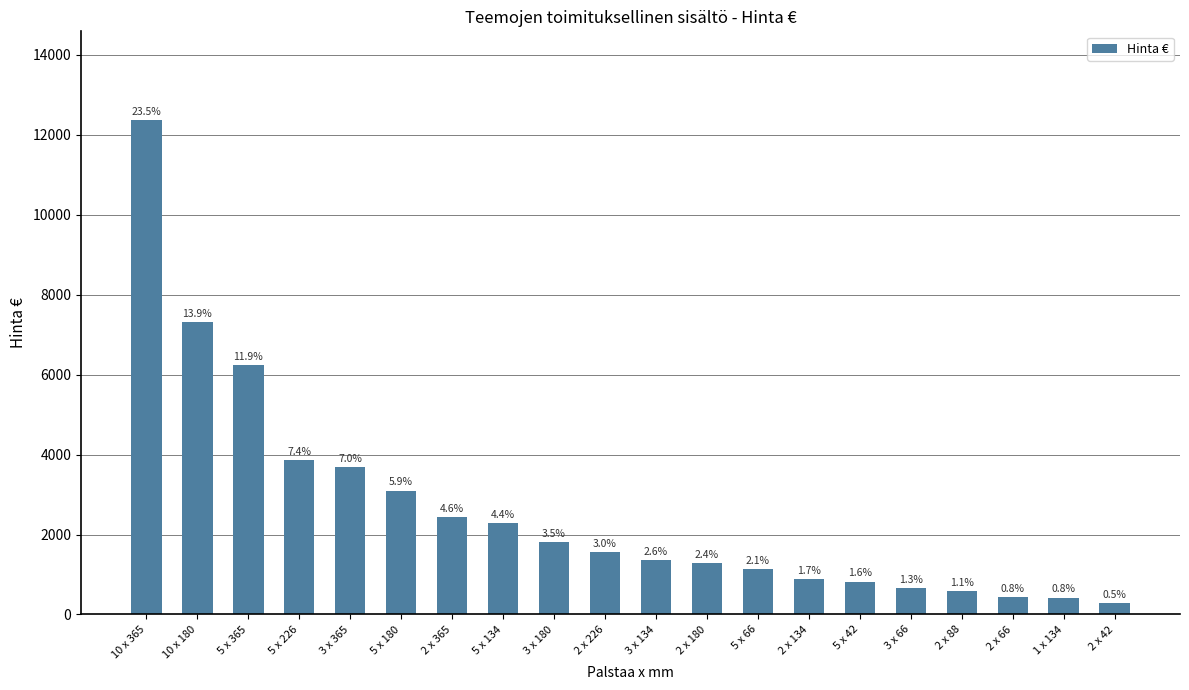

List the labels in order of value, largest first.

10 x 365, 10 x 180, 5 x 365, 5 x 226, 3 x 365, 5 x 180, 2 x 365, 5 x 134, 3 x 180, 2 x 226, 3 x 134, 2 x 180, 5 x 66, 2 x 134, 5 x 42, 3 x 66, 2 x 88, 2 x 66, 1 x 134, 2 x 42